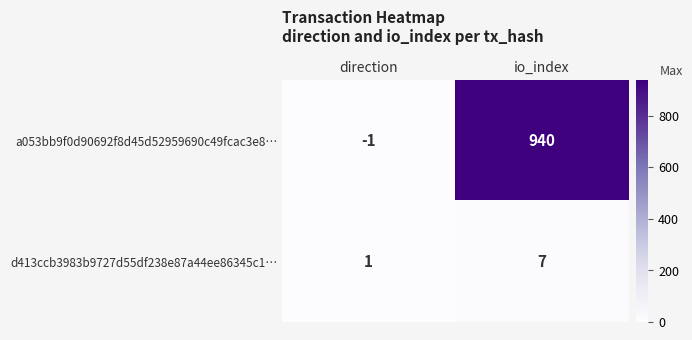

What is the greatest value displayed?

940